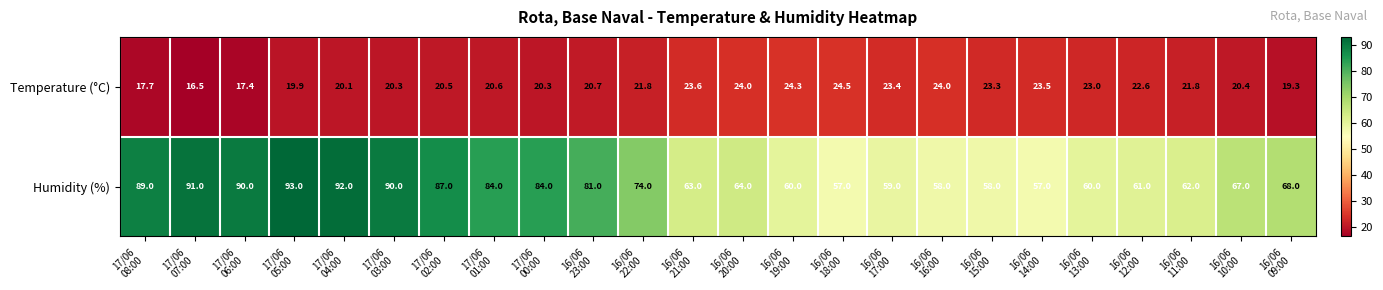

Count the number of data series in this chart.

2